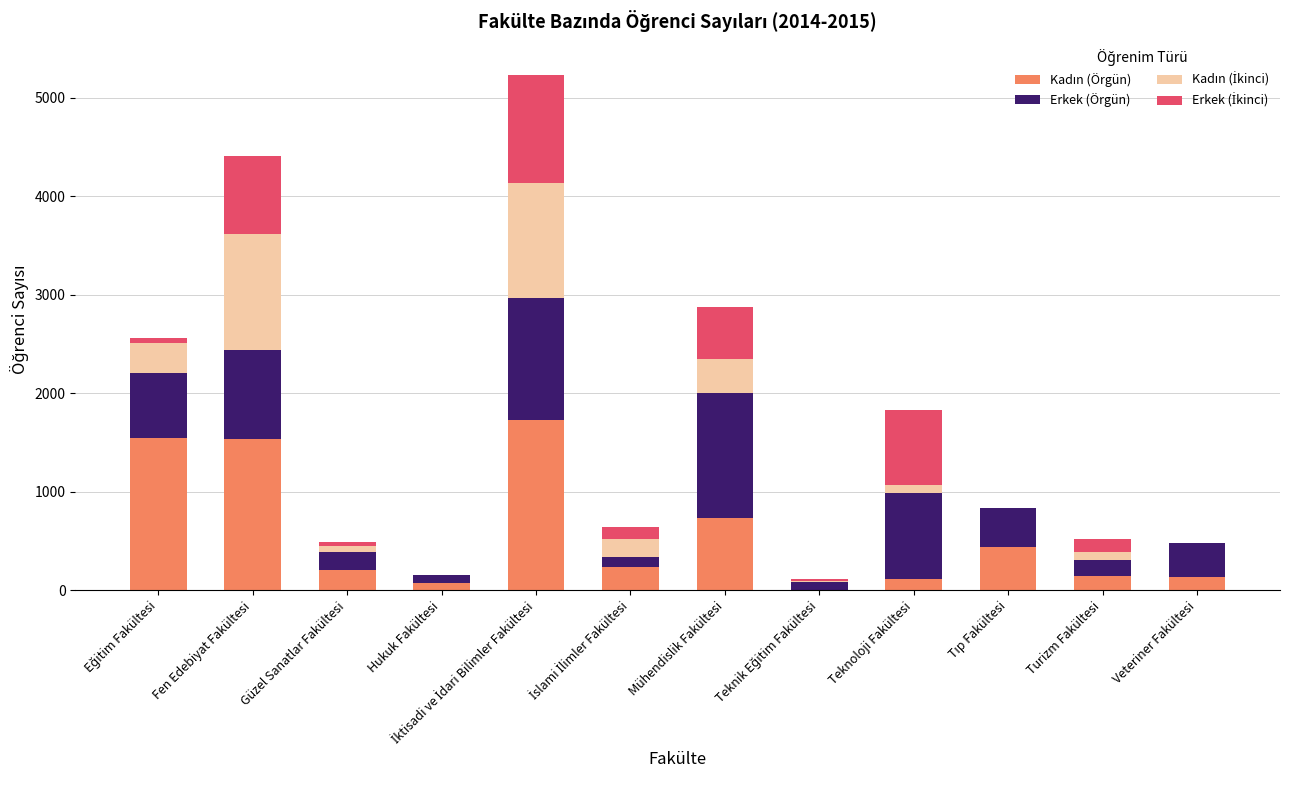

How many data points does each series have?

12